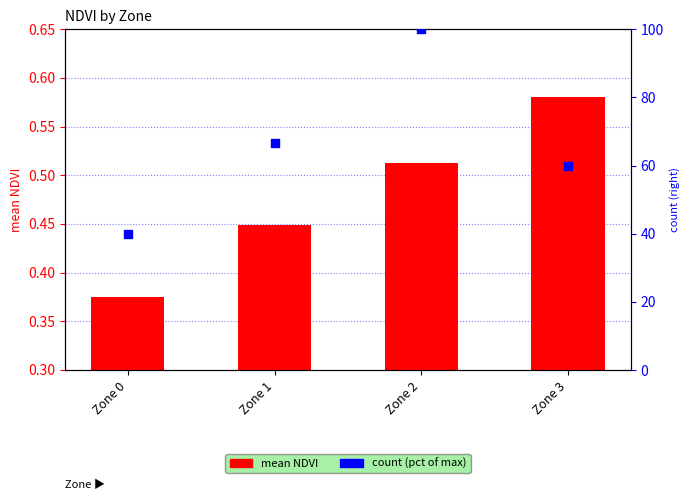

Which series contains the highest Y value?

count (pct of max)